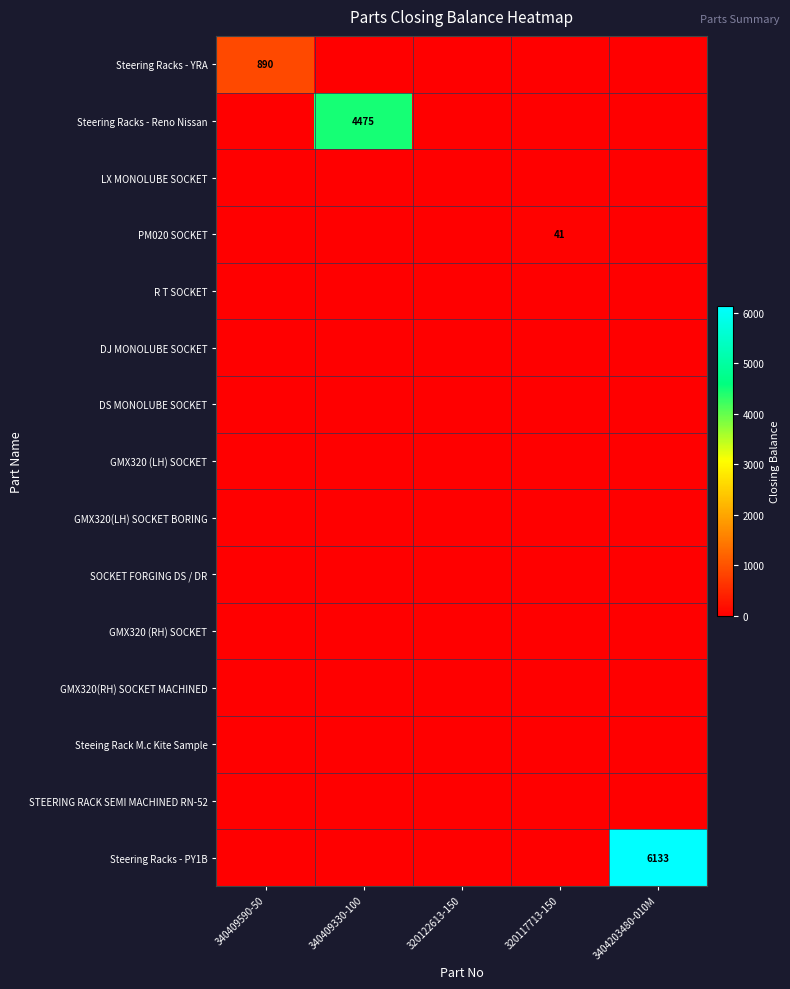

True or false: SOCKET FORGING DS / DR has a value of 0 at 340409330-100.

True